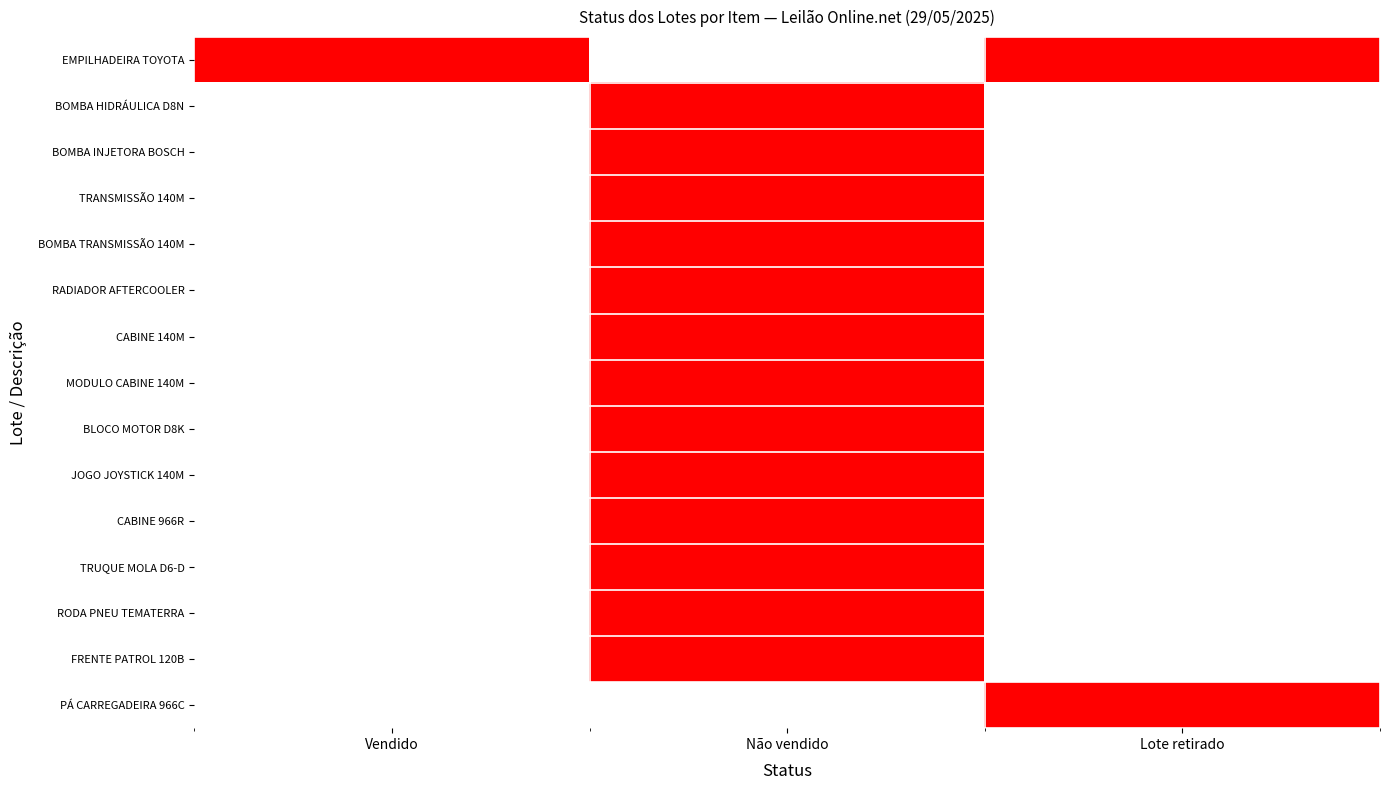

Count the number of data series in this chart.

15